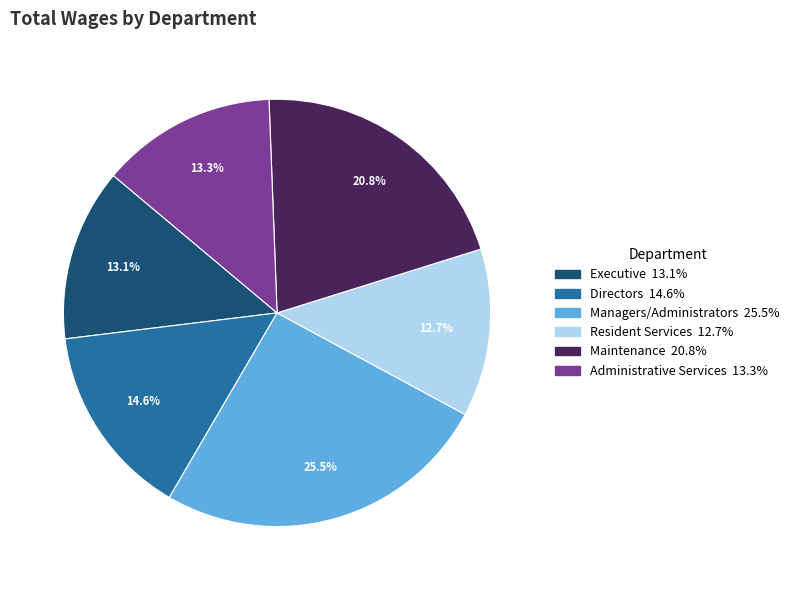

Does any single category account for the majority?

No